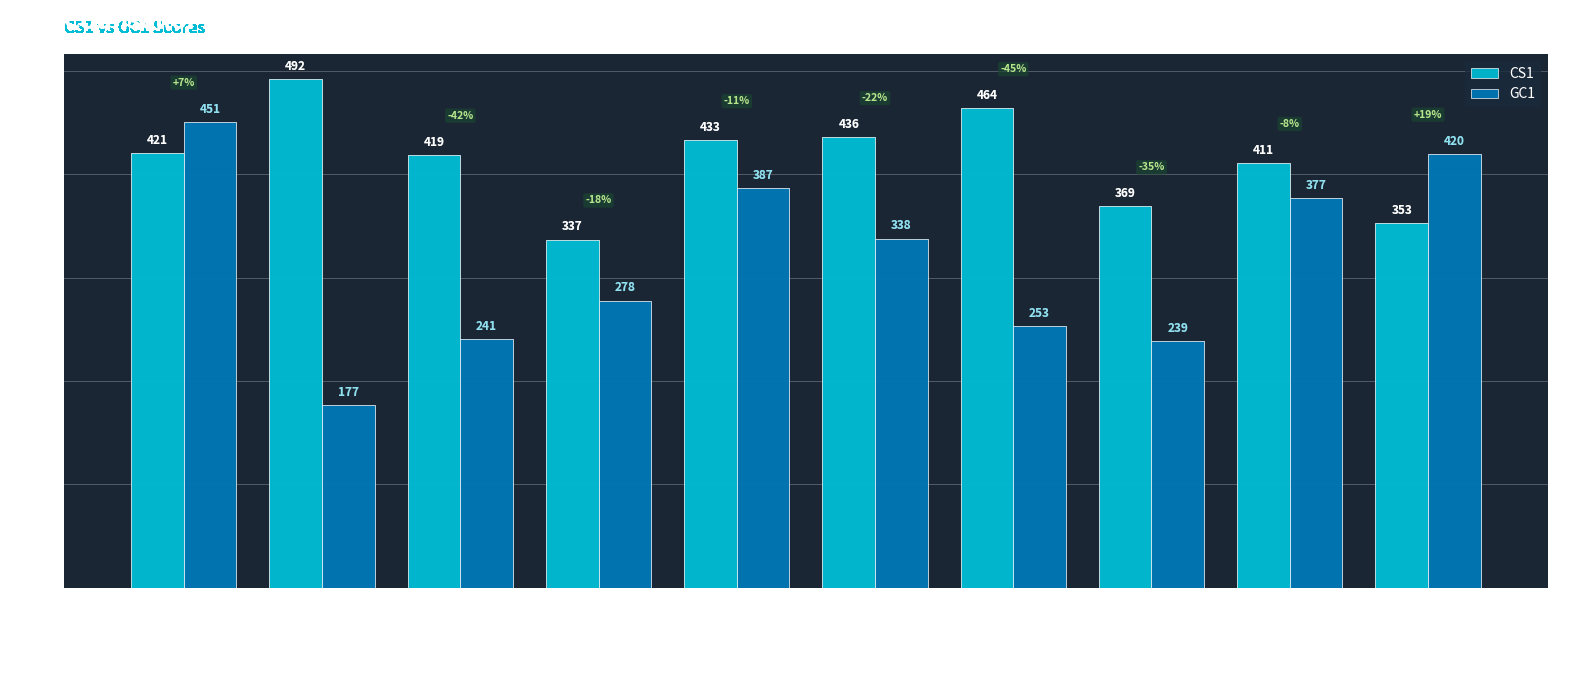

What is the difference between the GC1 values at Mr. Joyce Issac and Mr. Rama Krishna Boddu?

109